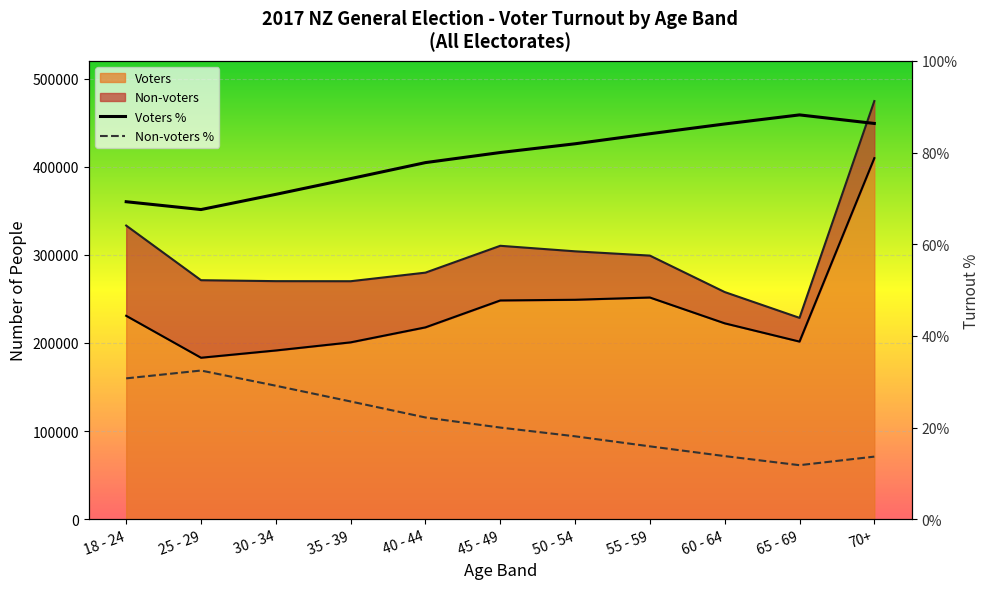

What is the sum of the Voters % values at 55 - 59 and 18 - 24?

46.6